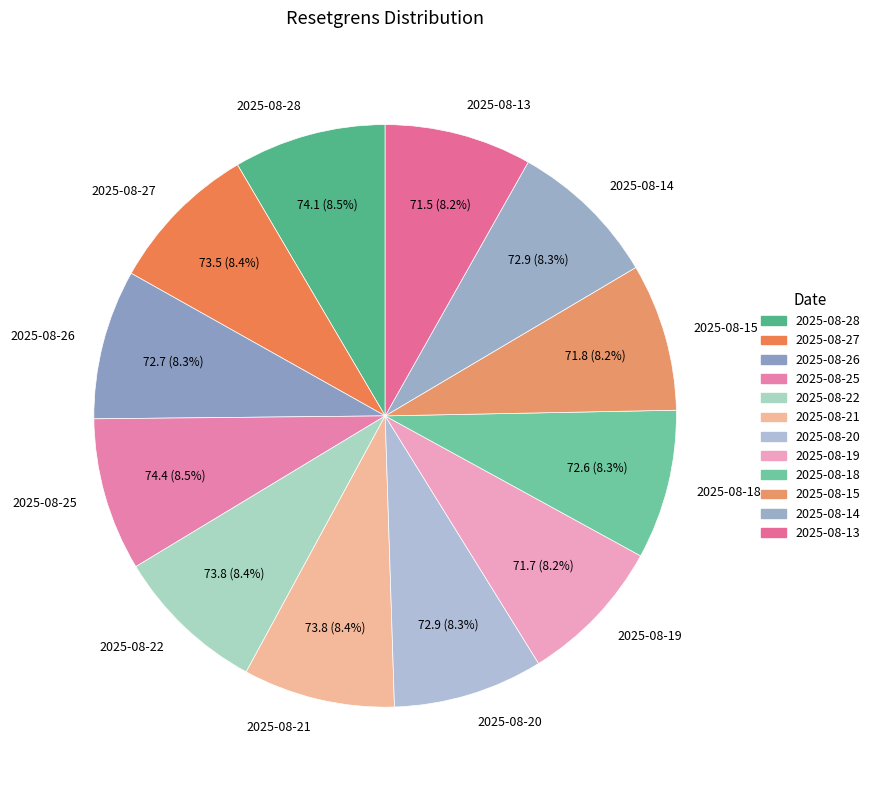

Count the number of slices in the pie.

12